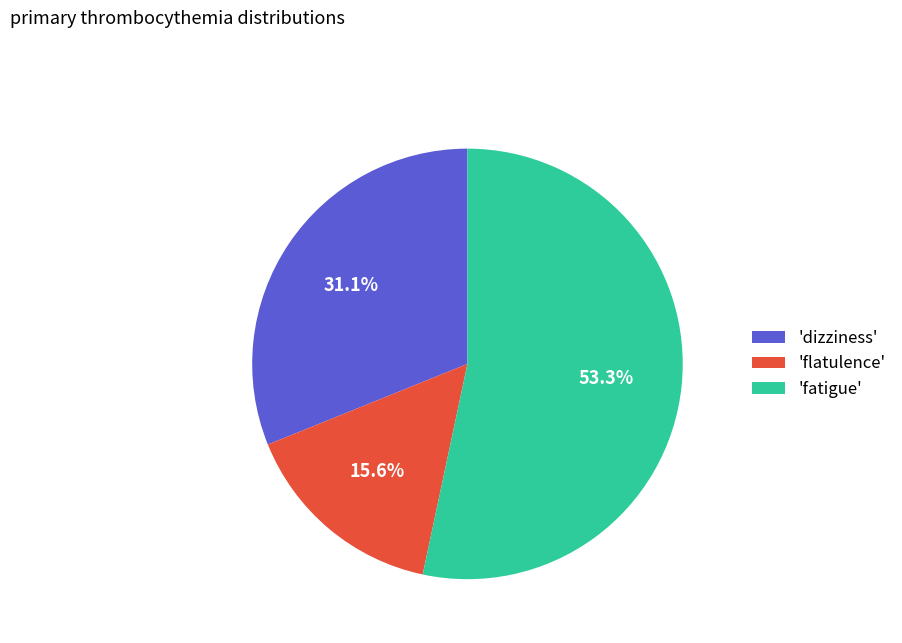

Which slice represents more than half of the pie?

'fatigue'